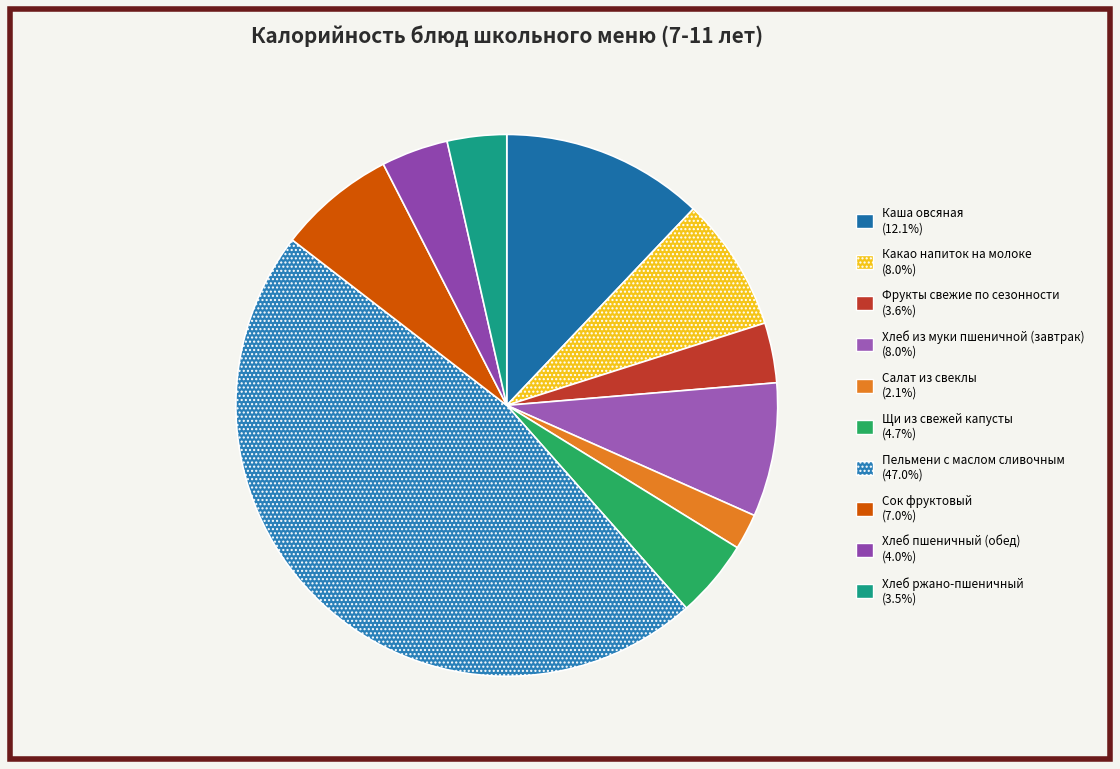

What is the total percentage of Щи из свежей капусты and Каша овсяная?

16.7%